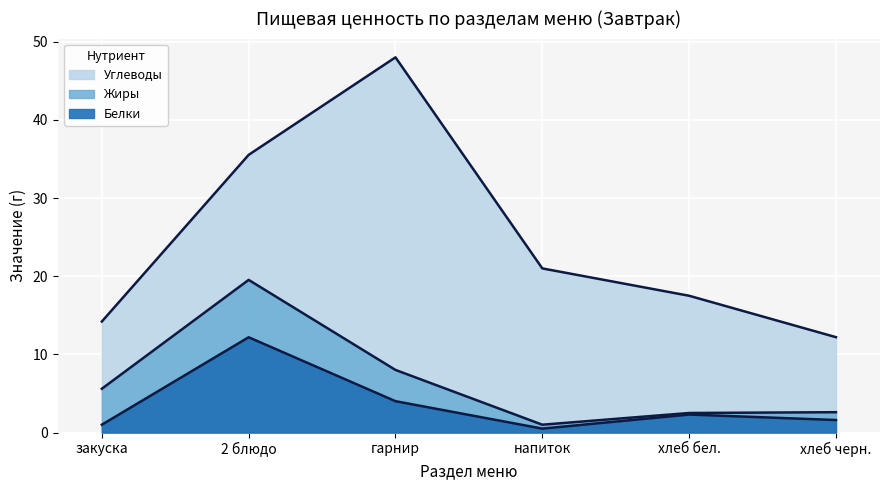

Reading left to right, extract all data points from this chart.

Белки: закуска=1.0	2 блюдо=12.2	гарнир=4.0	напиток=0.5	хлеб бел.=2.3	хлеб черн.=1.6
Жиры: закуска=4.6	2 блюдо=7.3	гарнир=4.0	напиток=0.5	хлеб бел.=0.2	хлеб черн.=1.0
Углеводы: закуска=8.6	2 блюдо=16.0	гарнир=40.0	напиток=20.0	хлеб бел.=15.0	хлеб черн.=9.6